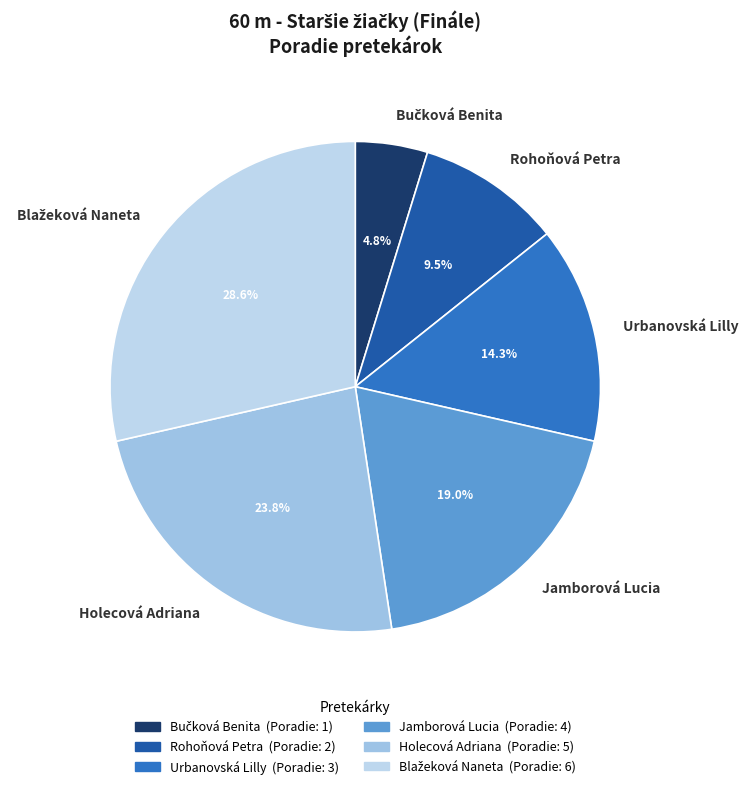

Is there any slice that represents more than half of the pie?

No